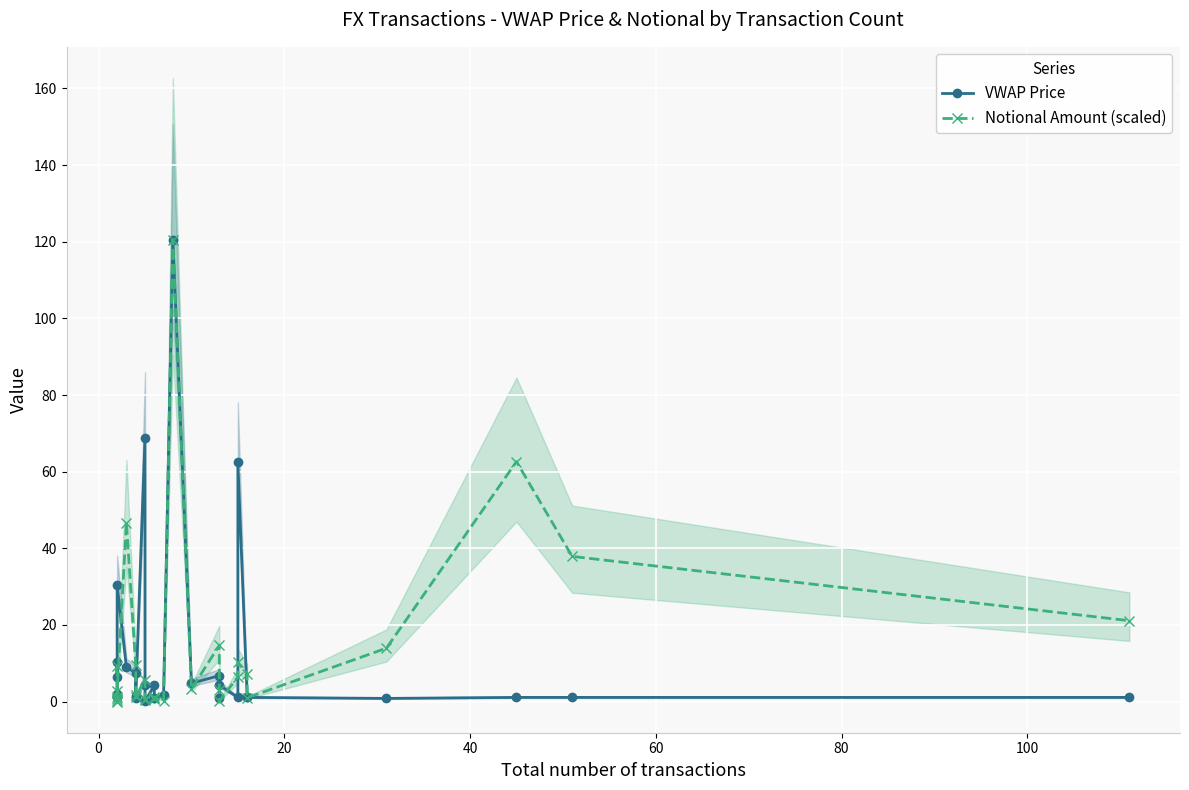

The VWAP Price series shows 2.3 at 13. True or false?

False